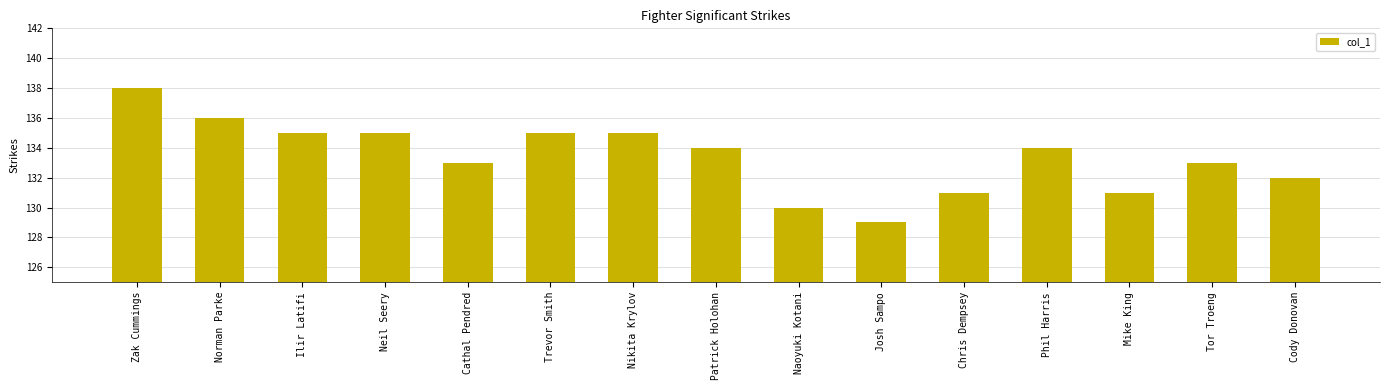

How many distinct data groups are displayed?

1